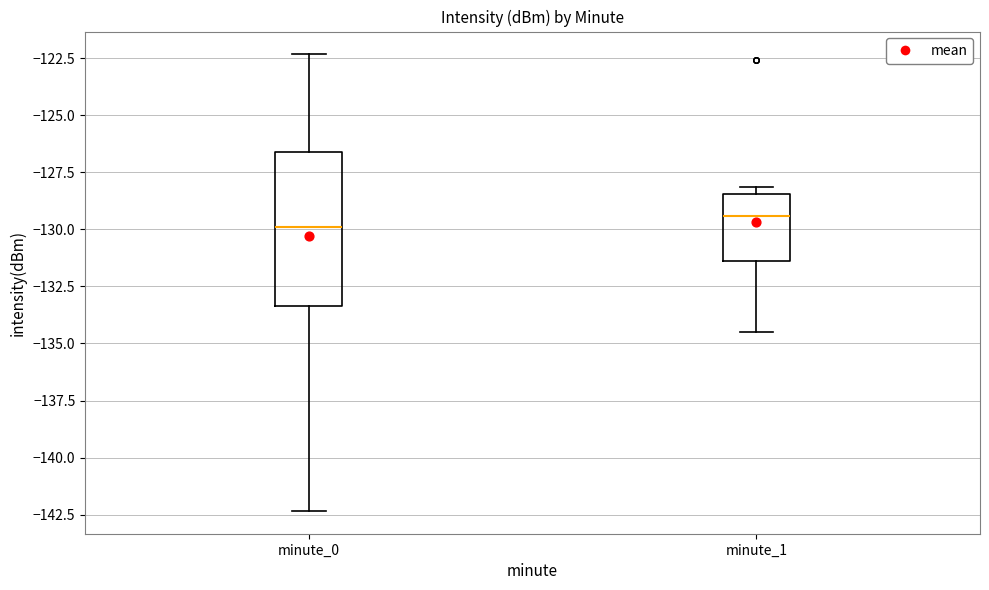

Reading left to right, transcribe this box plot: for each box, give where its median line is, the range the box spans, and where its two whiskers end, as read against the y-axis. The values are not printed on the chart, so give them approximately, as read against the axis.

minute_0: median -130.0, box -133.5 to -126.5, whiskers -142.5 to -122.5
minute_1: median -129.5, box -131.5 to -128.5, whiskers -134.5 to -128.0